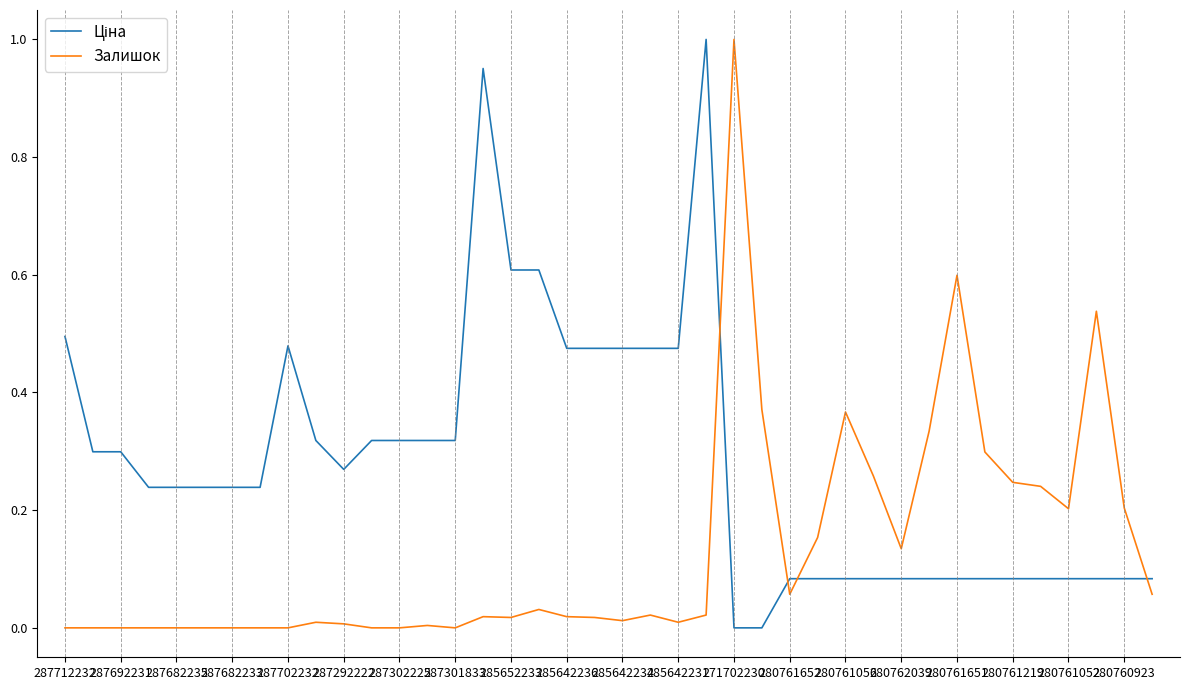

Which series has the largest total across all categories?

Ціна